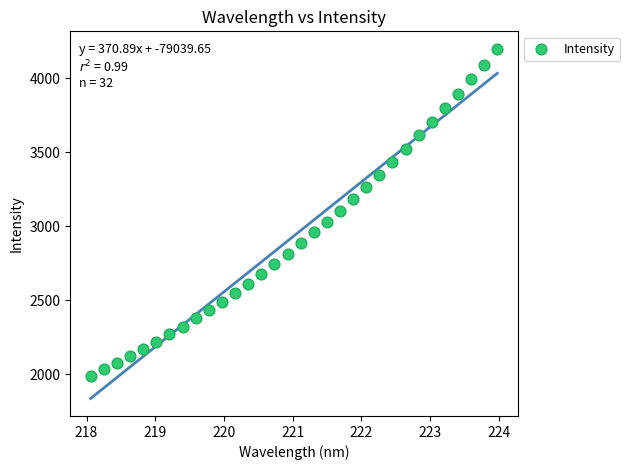

What is the range of Y values (max minus min)?

2209.3